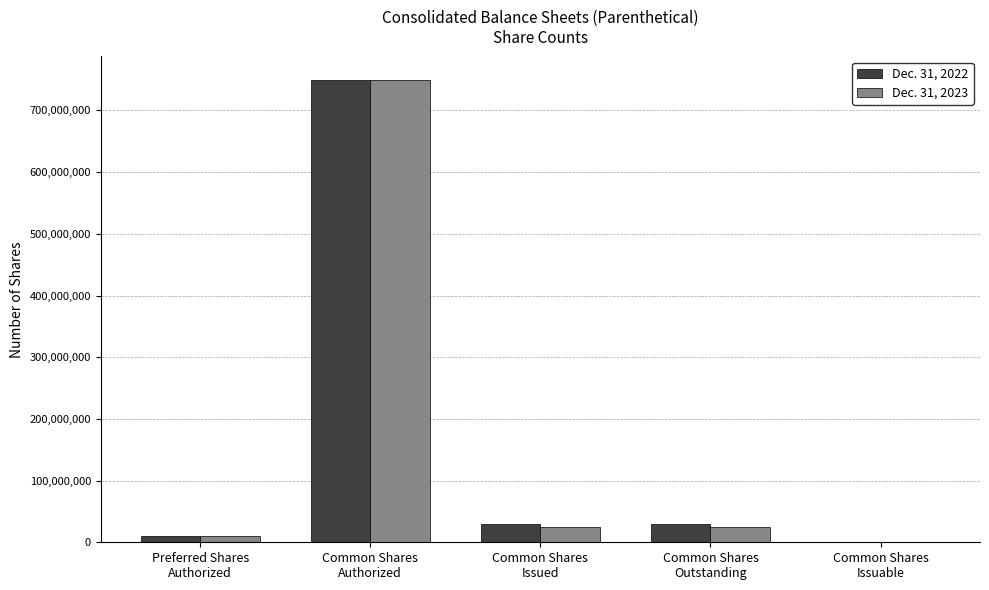

What is the maximum value shown in the chart?

750000000